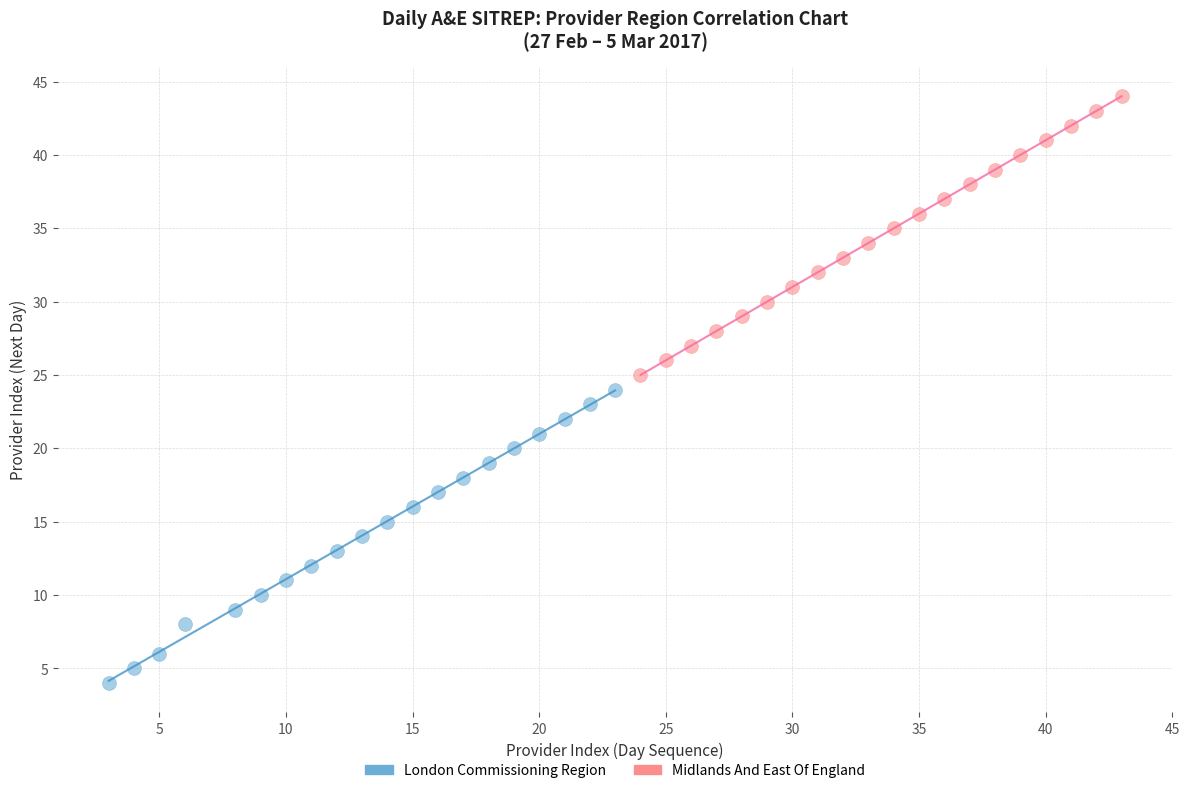

What are all the series names shown in the legend?

London Commissioning Region, Midlands And East Of England